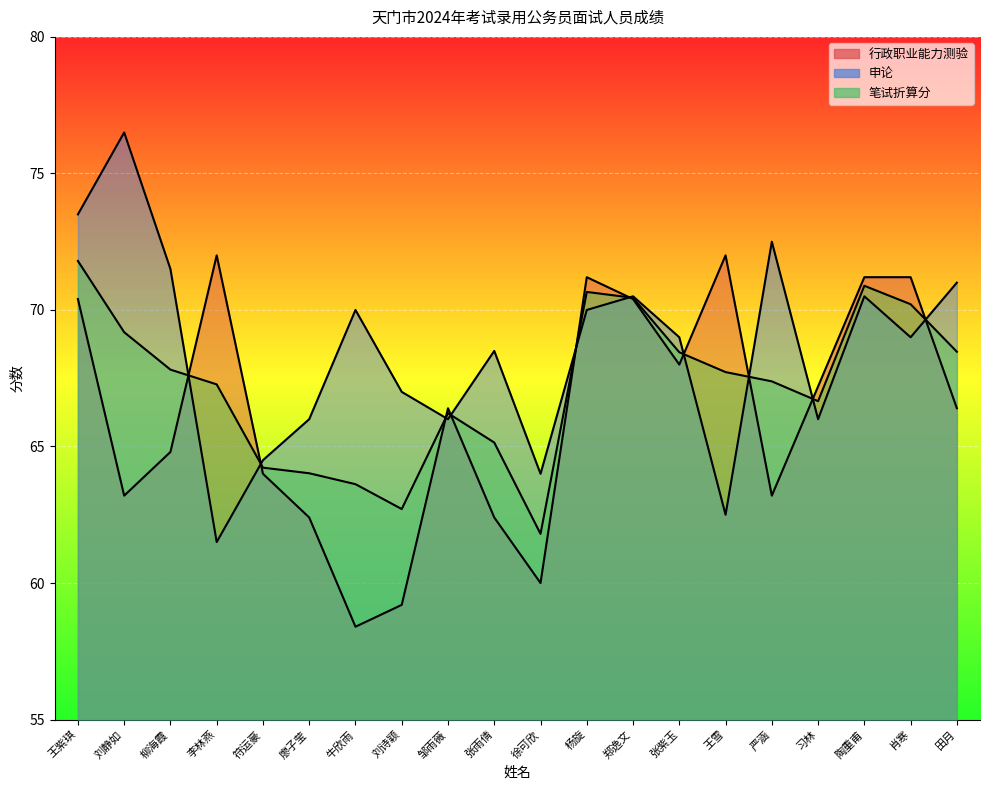

Which series changed the most between 李林燕 and 牛欣雨?

行政职业能力测验